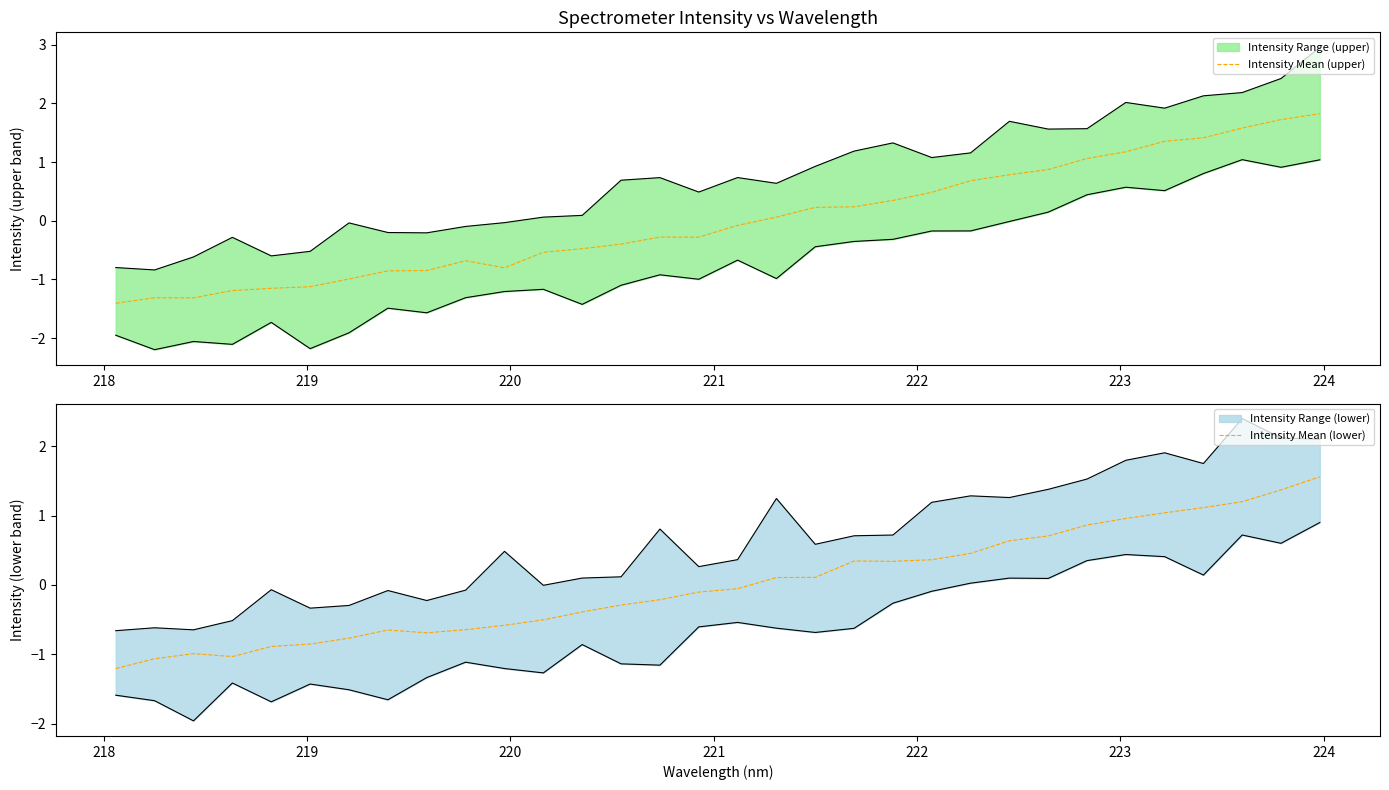

List the series in order of their overall mean, highest first.

Intensity Mean (lower), Intensity Mean (upper)